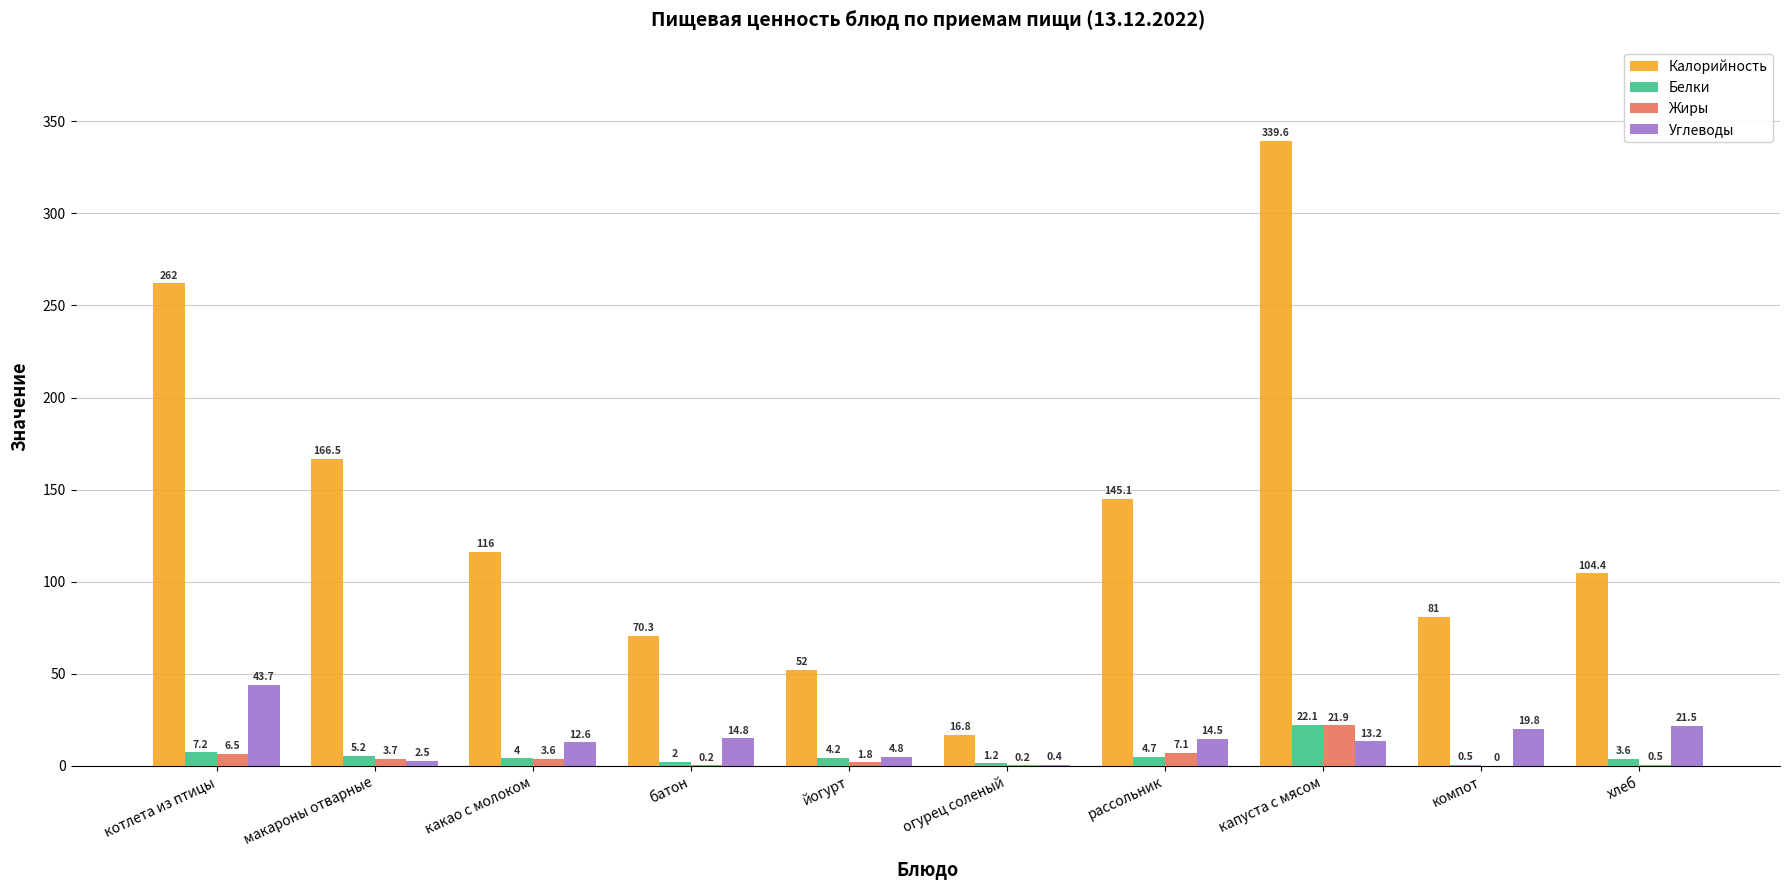

Count the number of data series in this chart.

4